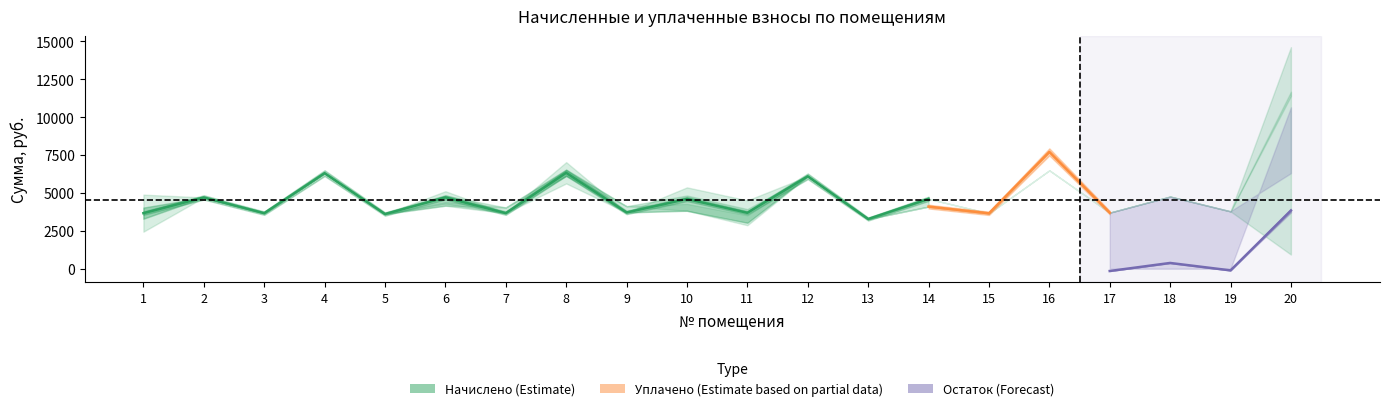

How many lines are shown in the chart?

6